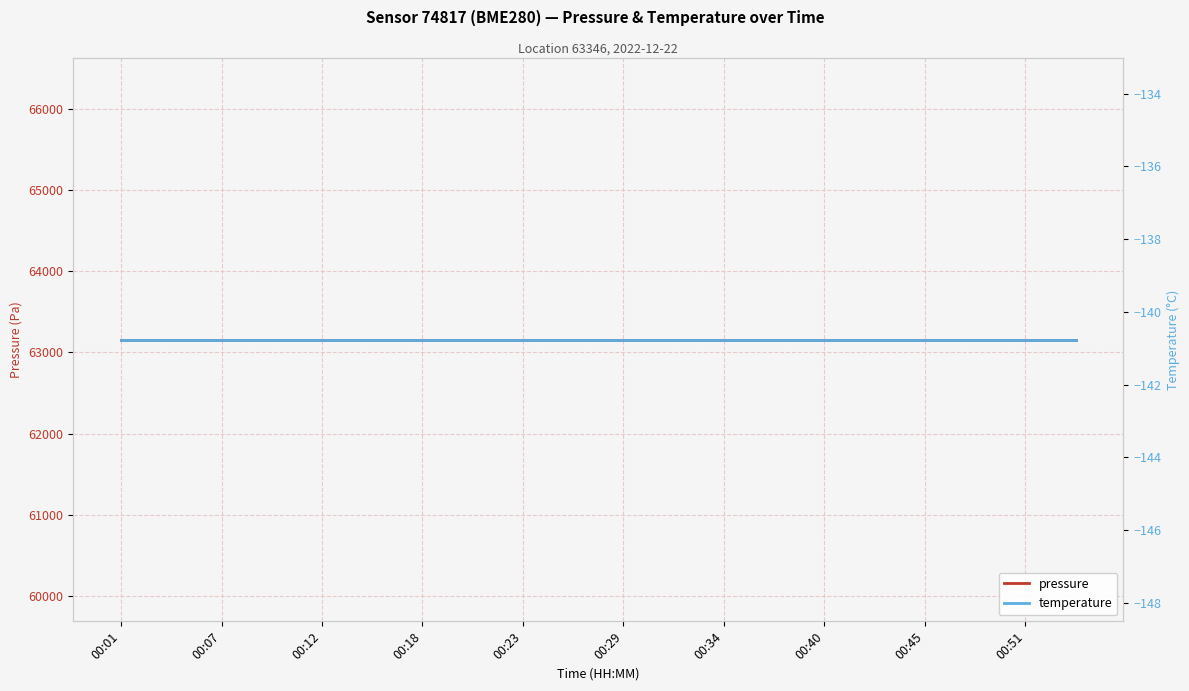

List the series in order of their overall mean, highest first.

pressure, temperature